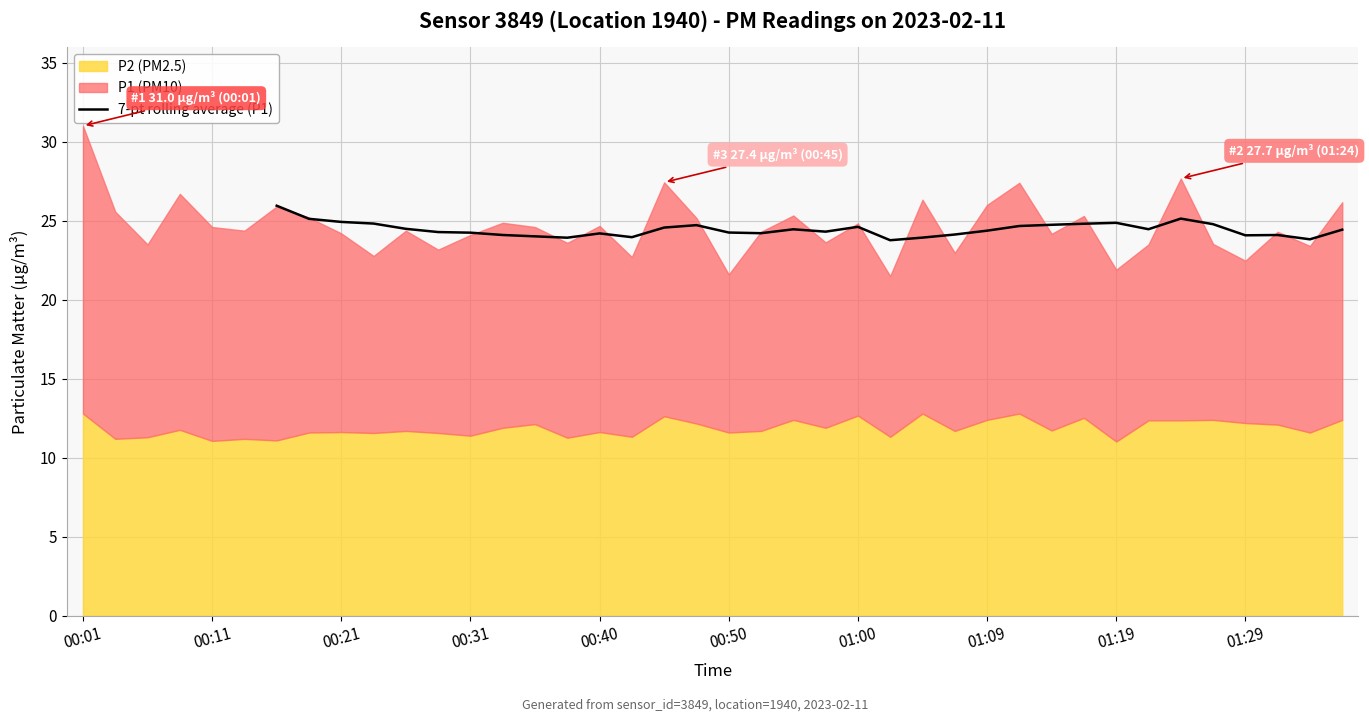

True or false: the data shows 24.3 at 11.

True